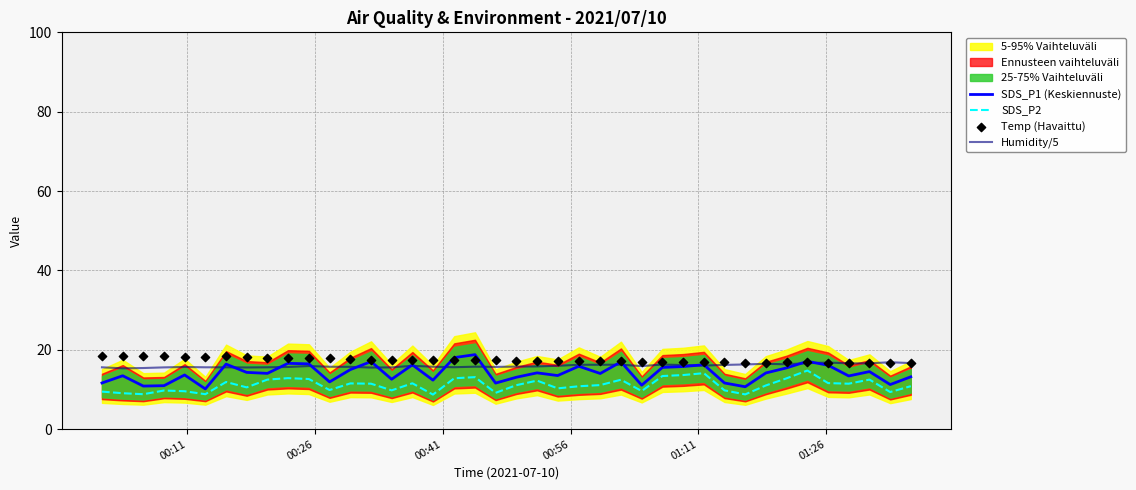

What is the lowest value of the SDS_P1 (Keskiennuste) series?

10.1